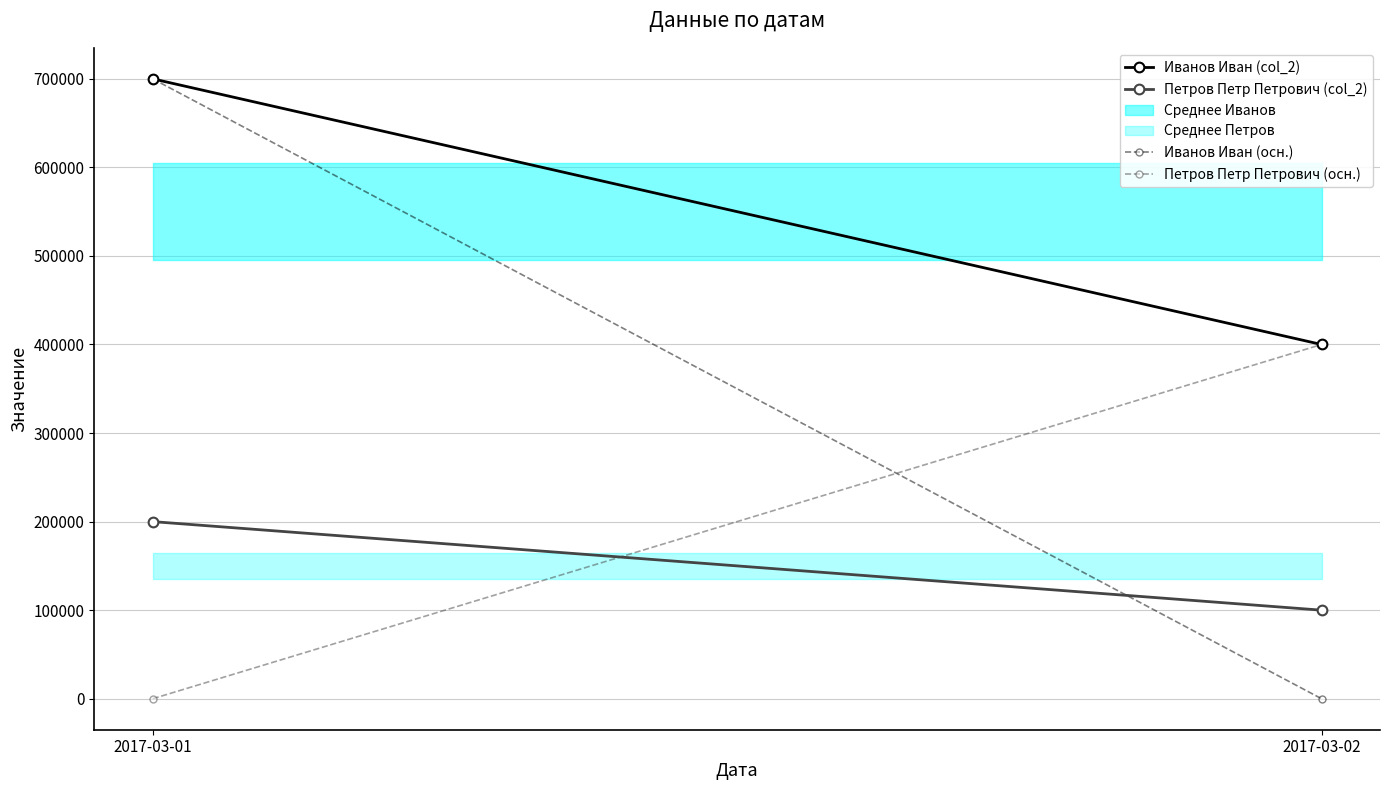

Reading left to right, extract all data points from this chart.

Иванов Иван (col_2): 2017-03-01=700000	2017-03-02=400000
Петров Петр Петрович (col_2): 2017-03-01=200000	2017-03-02=100000
Иванов Иван (осн.): 2017-03-01=700000	2017-03-02=0
Петров Петр Петрович (осн.): 2017-03-01=0	2017-03-02=400000